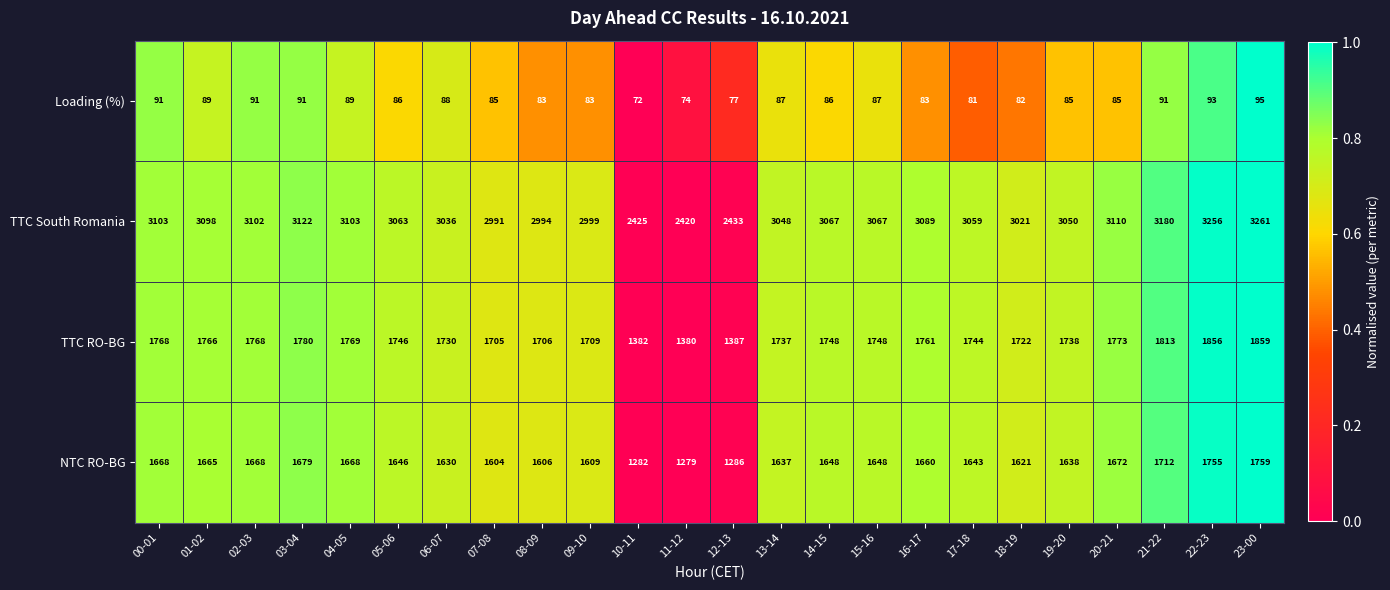

What is the sum of all NTC RO-BG values?

38683